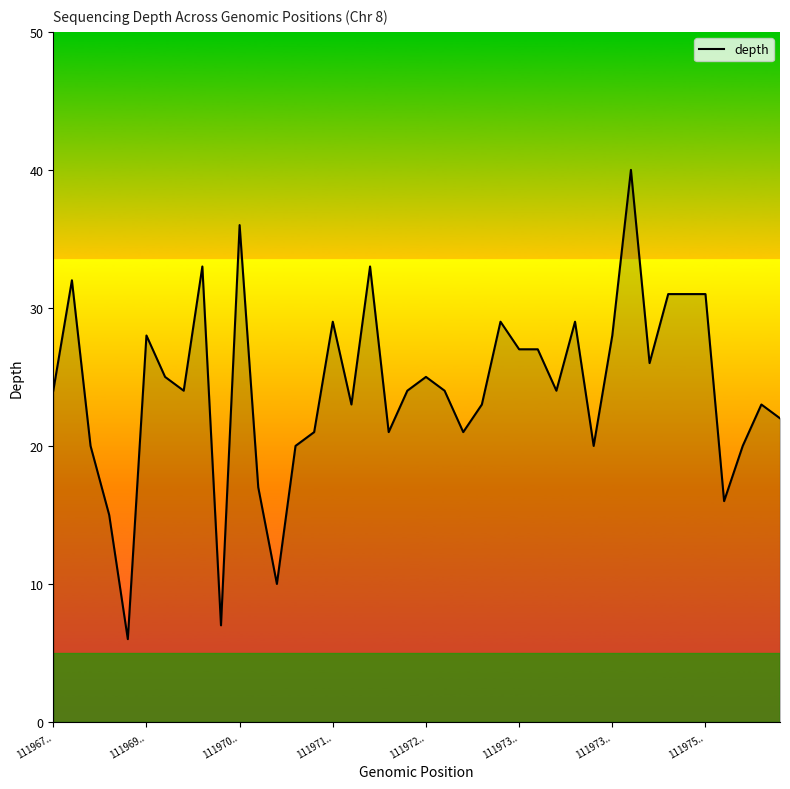

What is the minimum value shown in the chart?

6